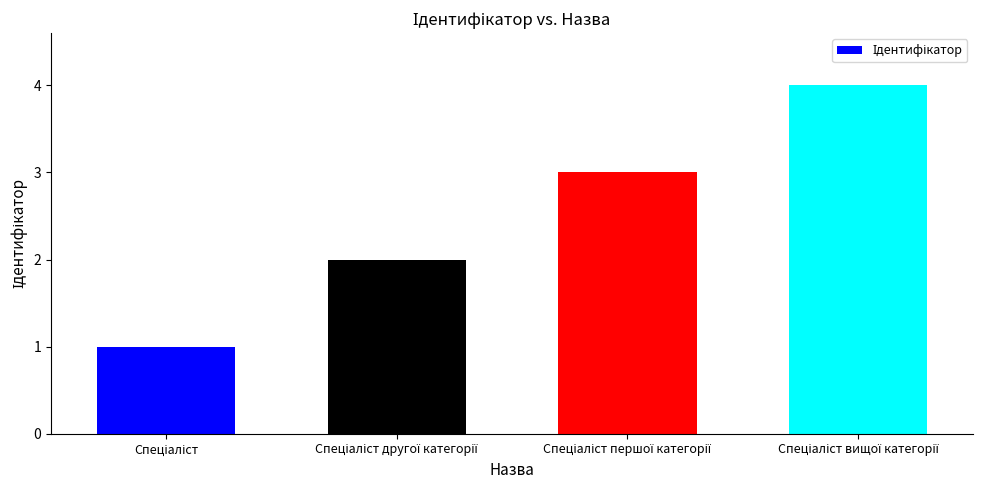

What is the difference between the maximum and minimum values?

3